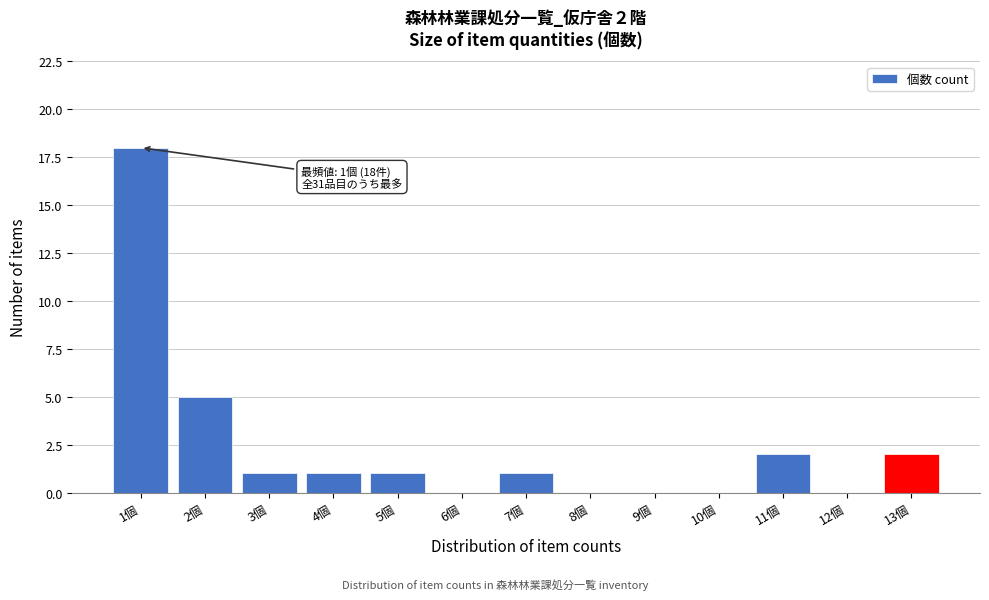

Over which range of the x-axis is the bar tallest?

0.5 to 1.5